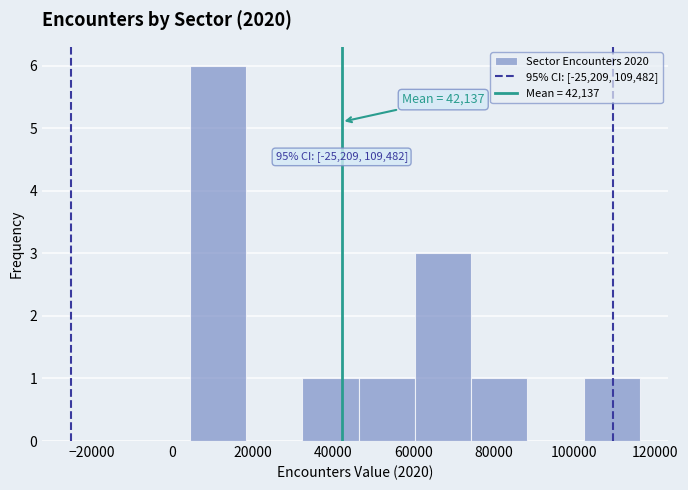

Which range on the x-axis has the tallest bar?

4000 to 18000